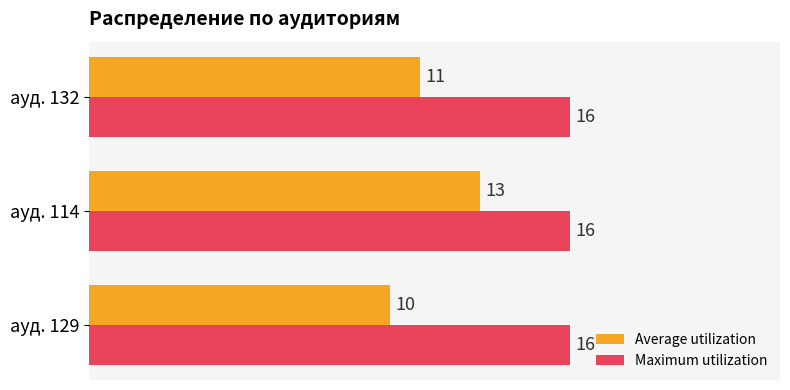

True or false: Average utilization has a value of 17 at ауд. 132.

False